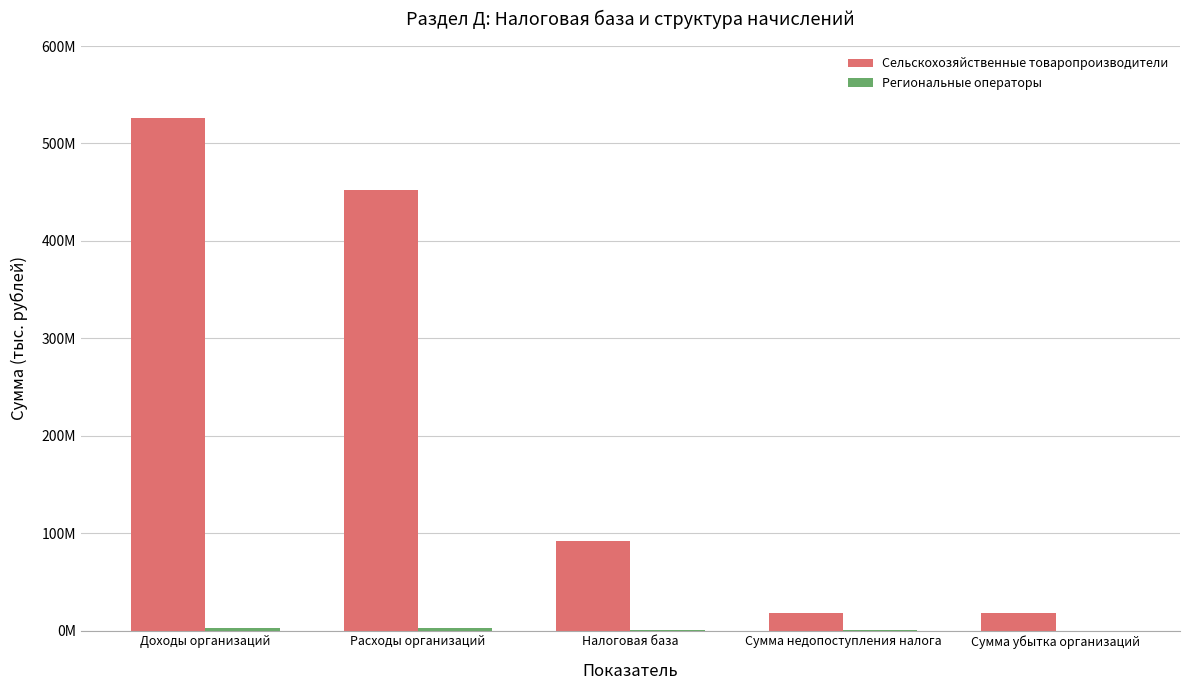

Reading left to right, transcribe all the data shown in this chart.

Сельскохозяйственные товаропроизводители: Доходы организаций=526444827	Расходы организаций=452462244	Налоговая база=91848239	Сумма недопоступления налога=18396036	Сумма убытка организаций=17865656
Региональные операторы: Доходы организаций=2898386	Расходы организаций=2529426	Налоговая база=382400	Сумма недопоступления налога=76480	Сумма убытка организаций=13723